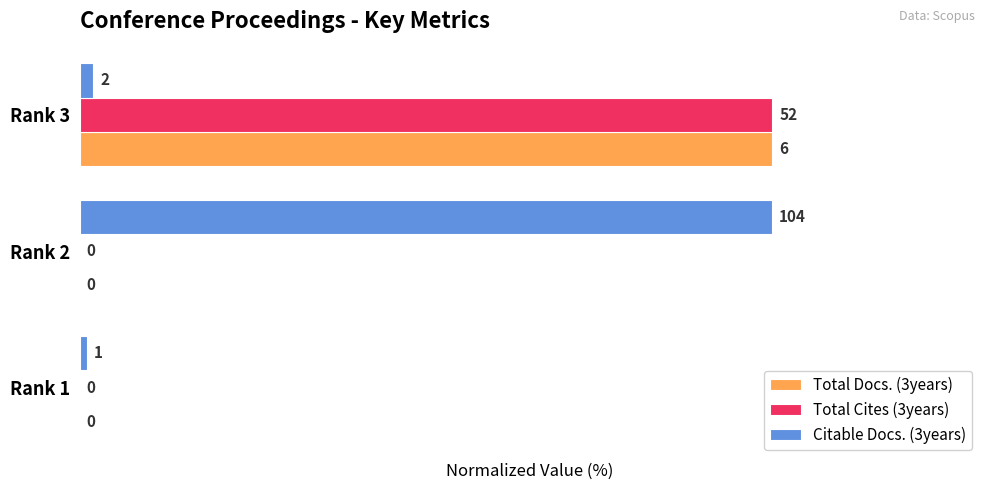

What is the greatest value displayed?

100.0